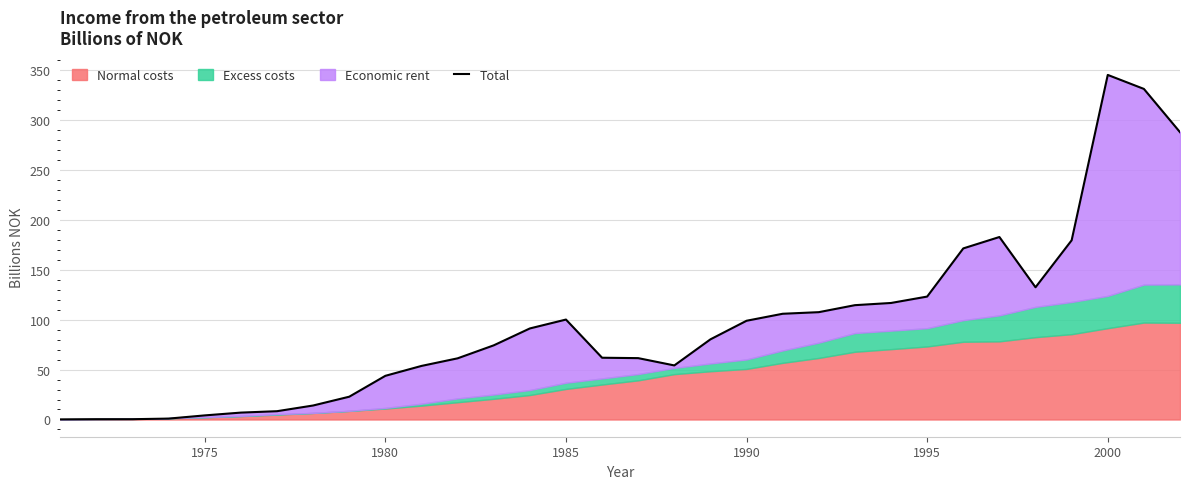

What is the highest value of the Total series?

344.8